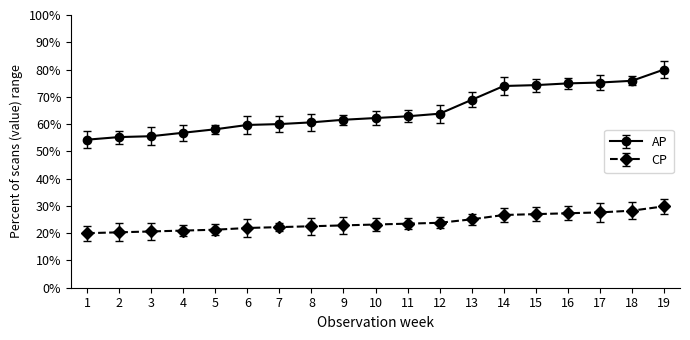

At which label does AP reach its minimum?

1